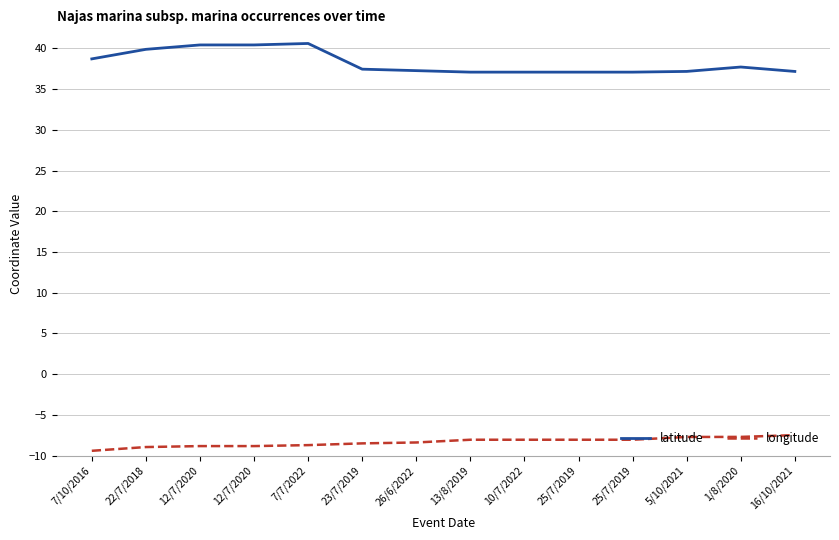

What are all the series names shown in the legend?

latitude, longitude